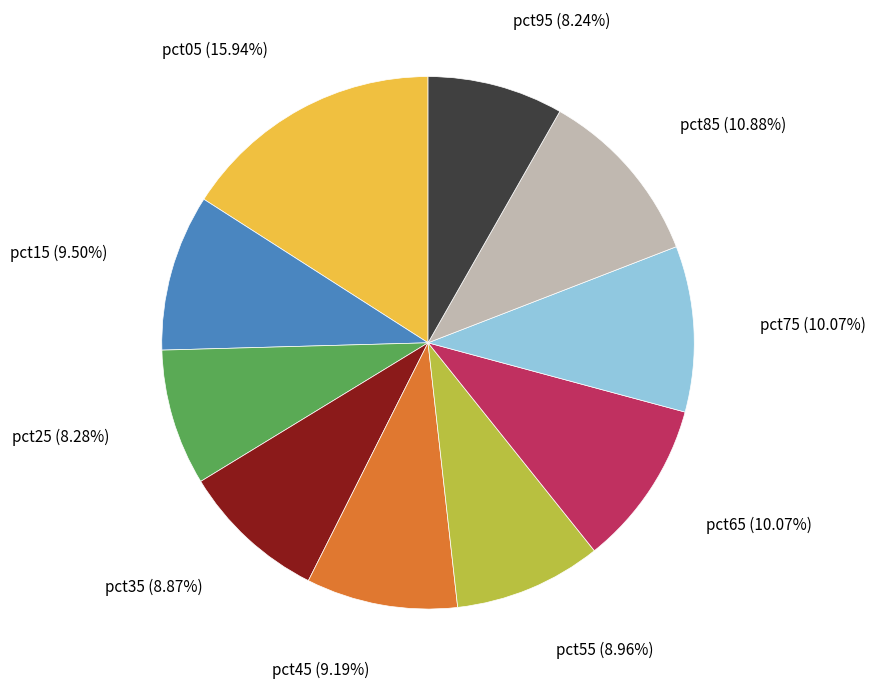

To the nearest percent, what is the average slice percentage?

10%